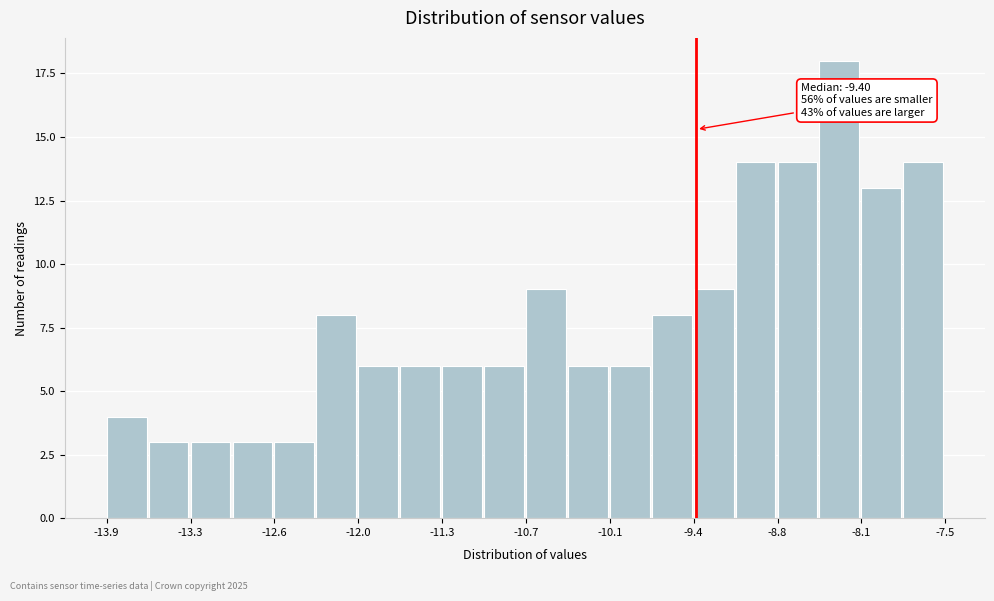

Read against the x-axis, roughly where is the centre of the tallest bar?

-8.3